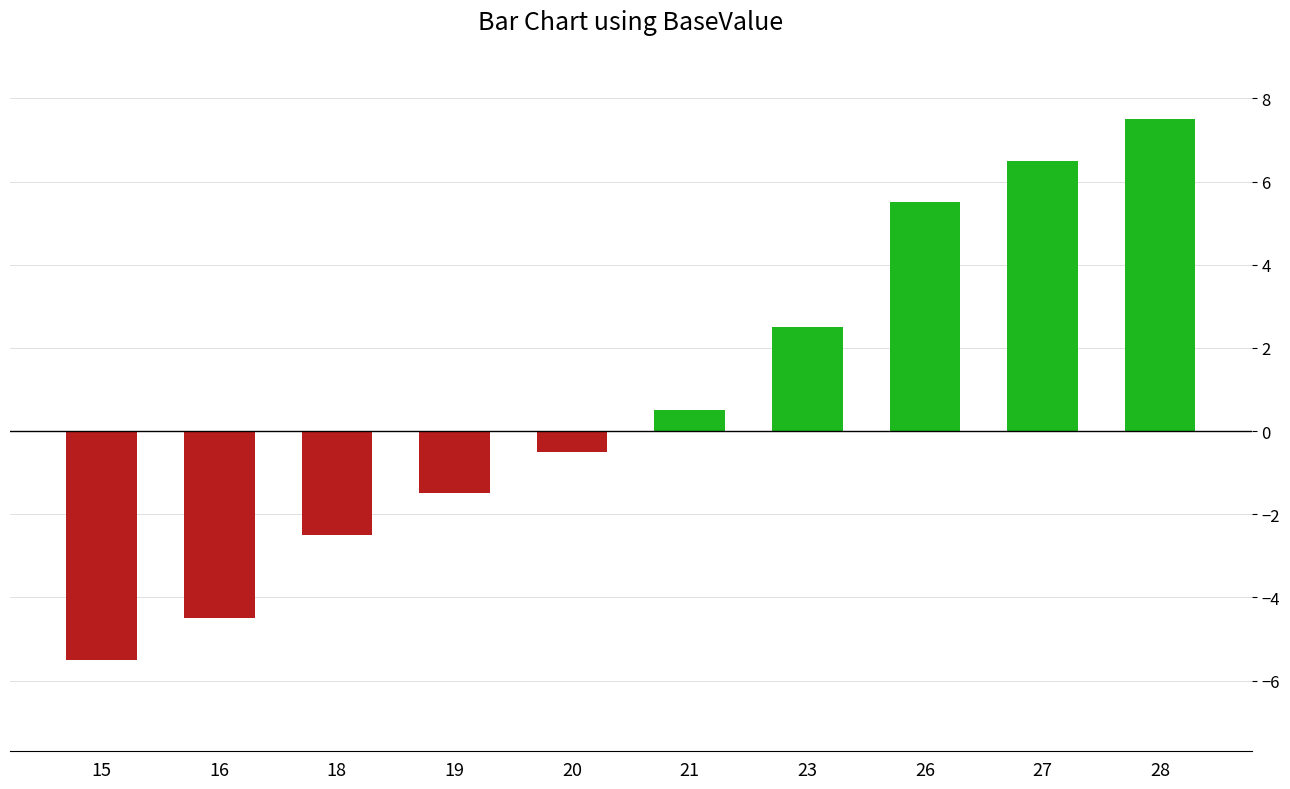

What is the average value?

0.8